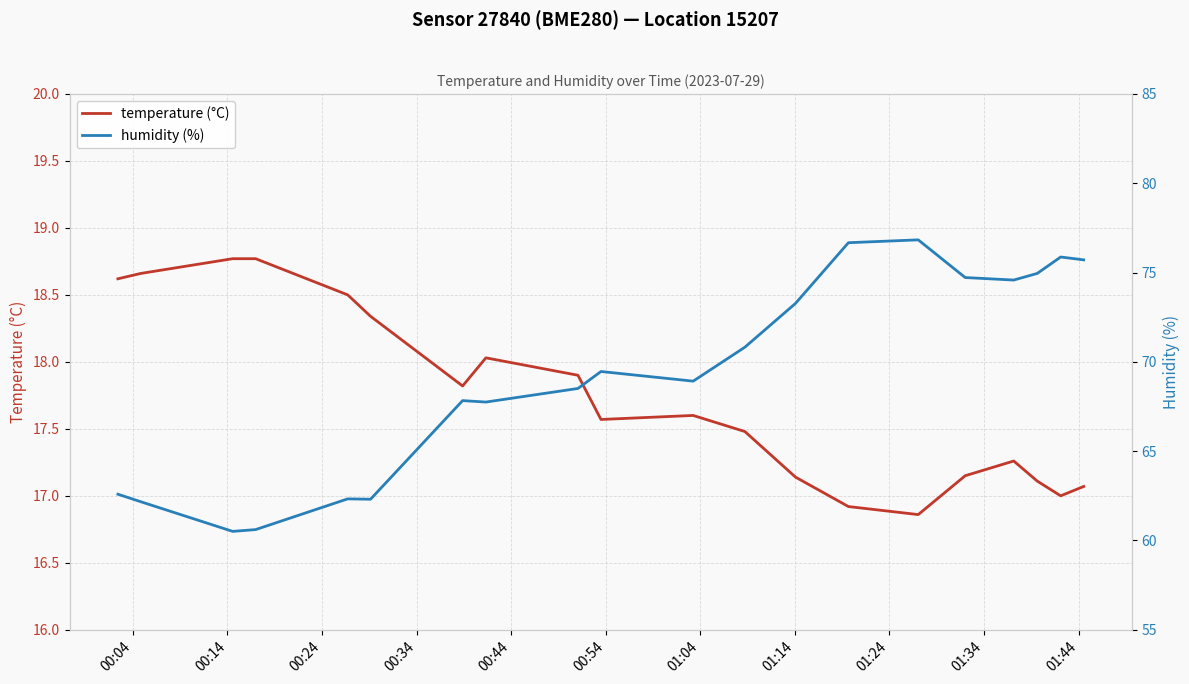

Reading right to left, extract all data points from this chart.

temperature (°C): 17.1	17.0	17.1	17.3	17.1	16.9	16.9	17.1	17.5	17.6	17.6	17.9	18.0	17.8	18.3	18.5	18.8	18.8	18.7	18.6
humidity (%): 75.7	75.9	75.0	74.6	74.7	76.8	76.7	73.3	70.8	68.9	69.5	68.5	67.8	67.8	62.3	62.3	60.6	60.5	62.2	62.6